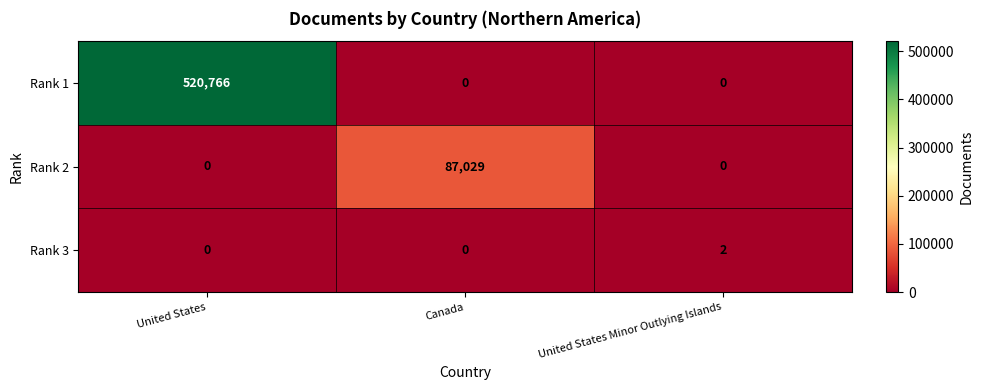

At which label does Rank 3 reach its peak?

United States Minor Outlying Islands